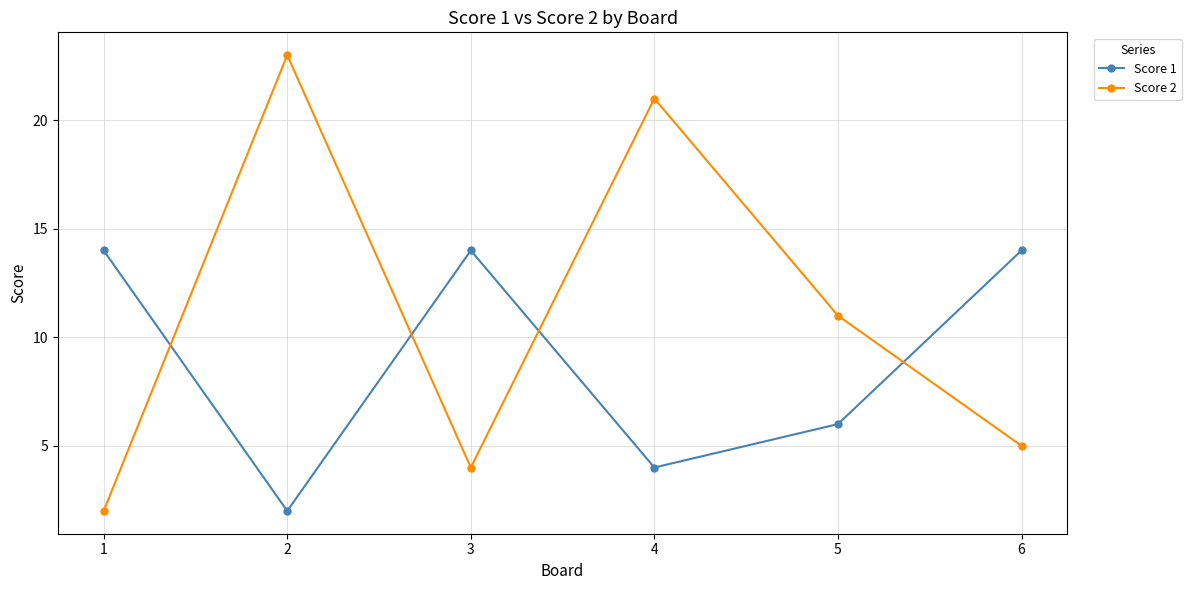

How many times do Score 2 and Score 1 cross each other?

4